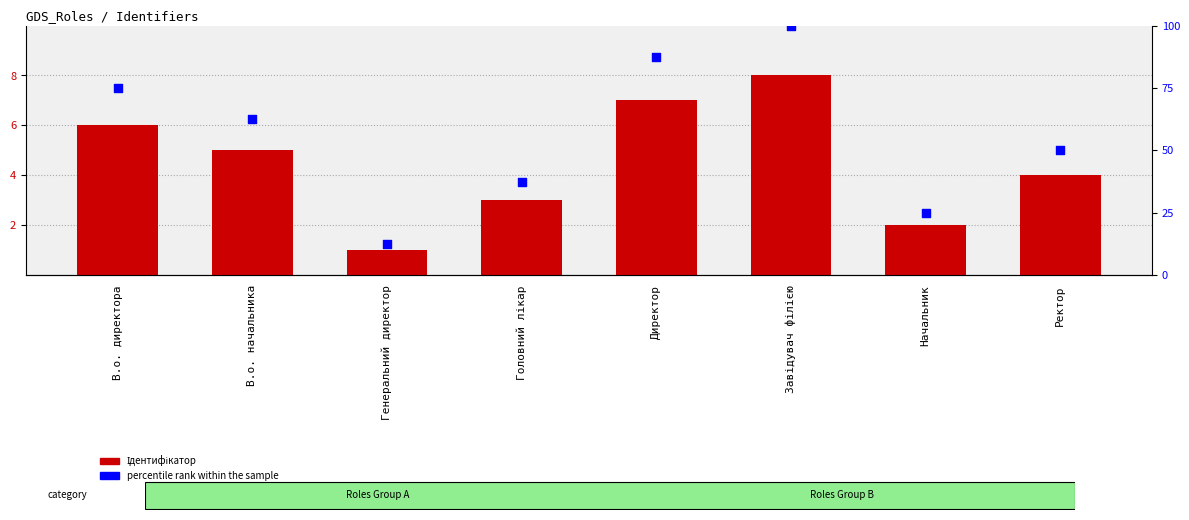

Which series contains the highest Y value?

percentile rank within the sample